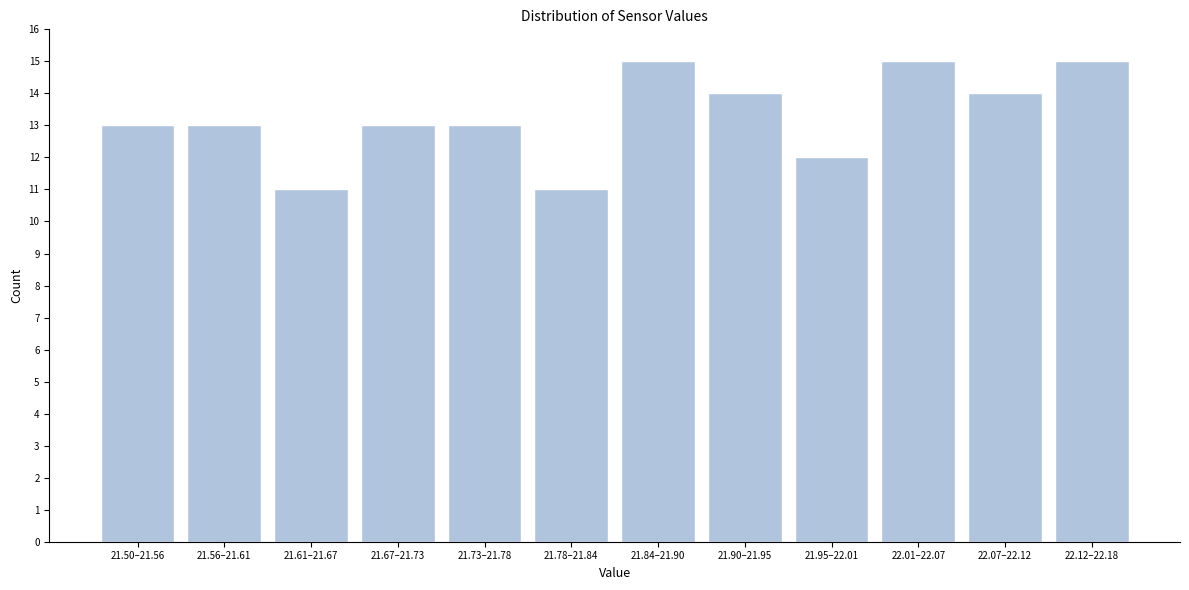

Reading left to right, list all the values displayed in this chart.

21.50–21.56=13	21.56–21.61=13	21.61–21.67=11	21.67–21.73=13	21.73–21.78=13	21.78–21.84=11	21.84–21.90=15	21.90–21.95=14	21.95–22.01=12	22.01–22.07=15	22.07–22.12=14	22.12–22.18=15